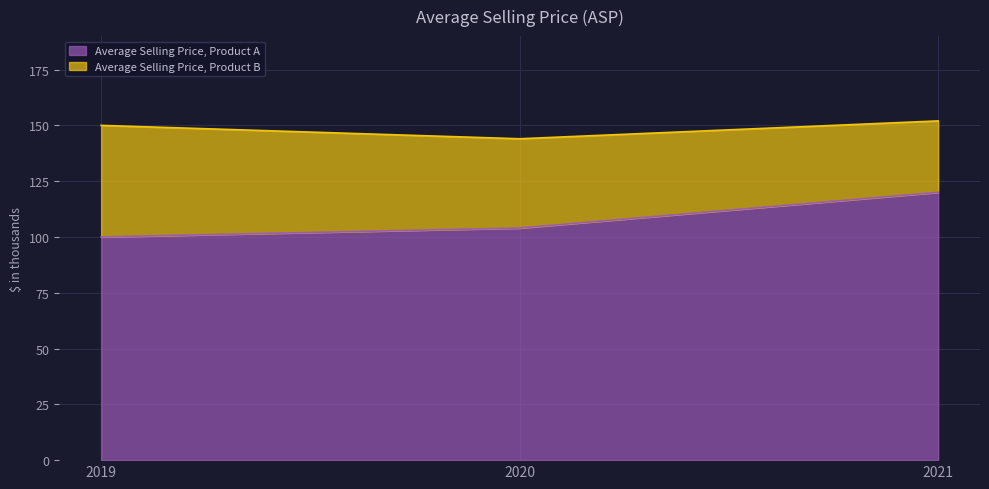

What is the value of the 3rd point from the left?

120